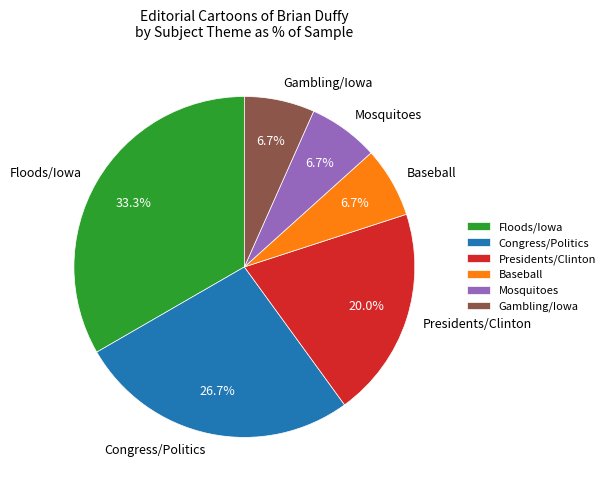

Between Presidents/Clinton and Mosquitoes, which is larger?

Presidents/Clinton